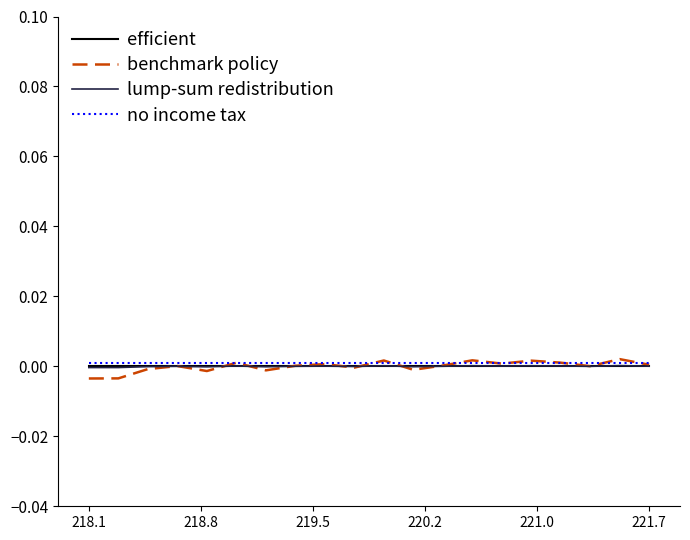

Which series has the widest spread of values?

benchmark policy